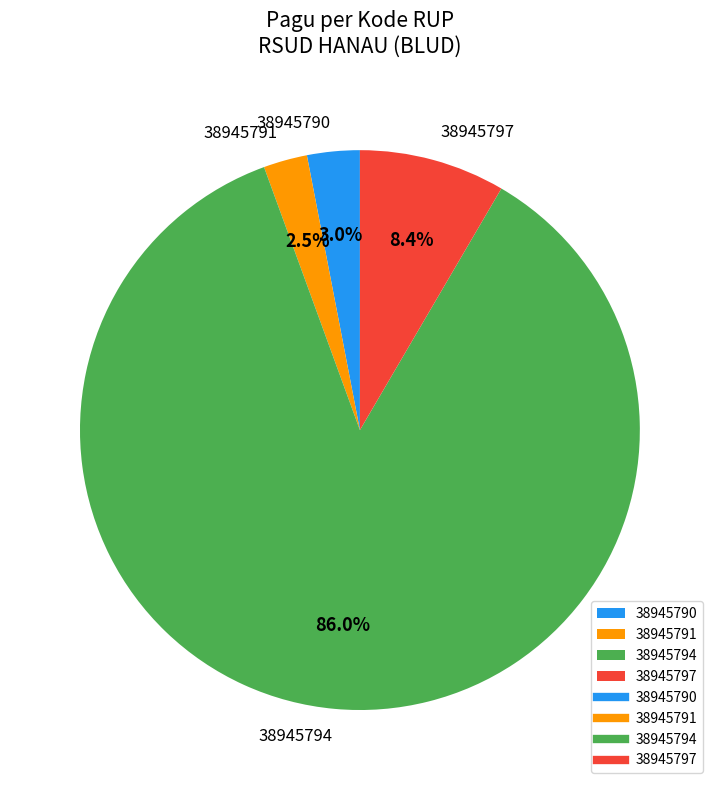

Count the number of slices in the pie.

4